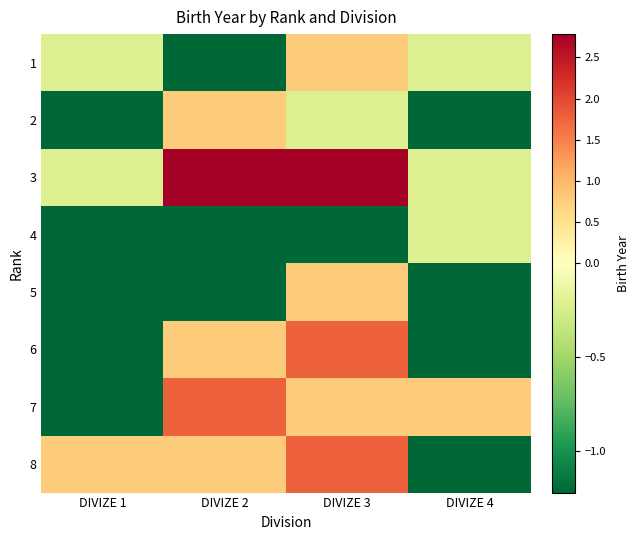

How many categories are shown in the chart?

4